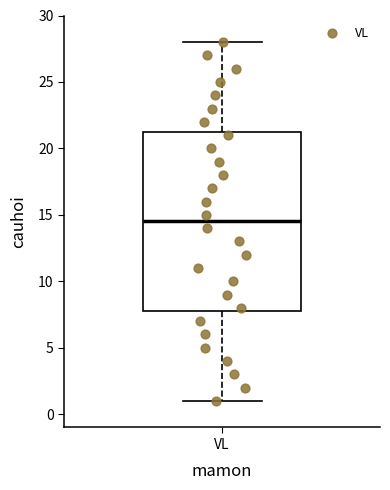

Where does the median line of the box for VL sit on the y-axis? The values are not printed on the chart, so give them approximately, as read against the axis.

14.5